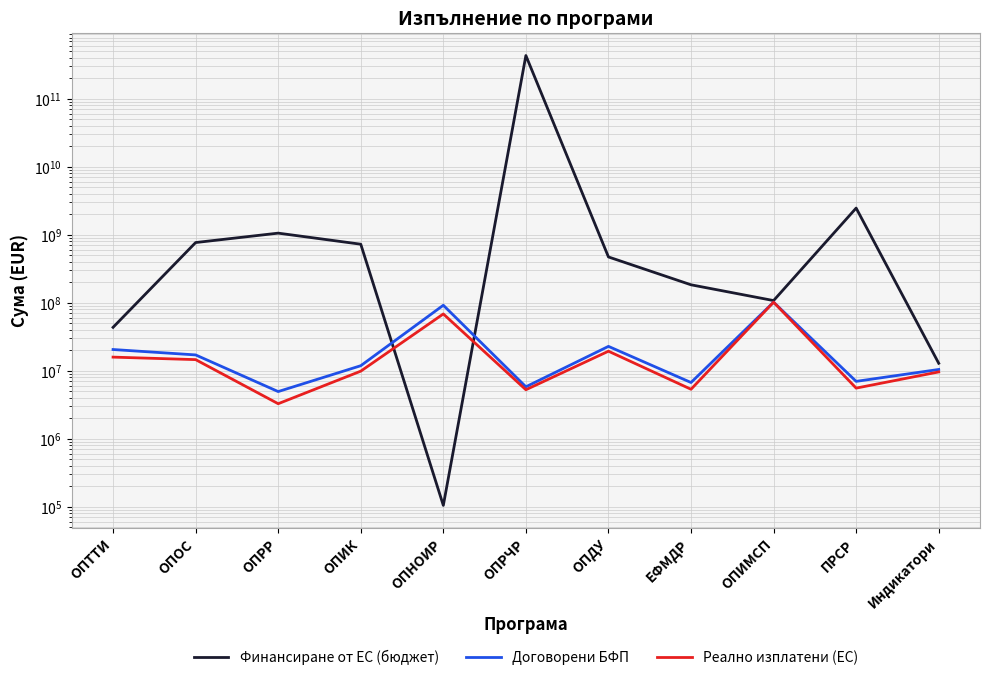

What is the value of the Финансиране от ЕС (бюджет) point at the 2nd from the left?

769445269.2